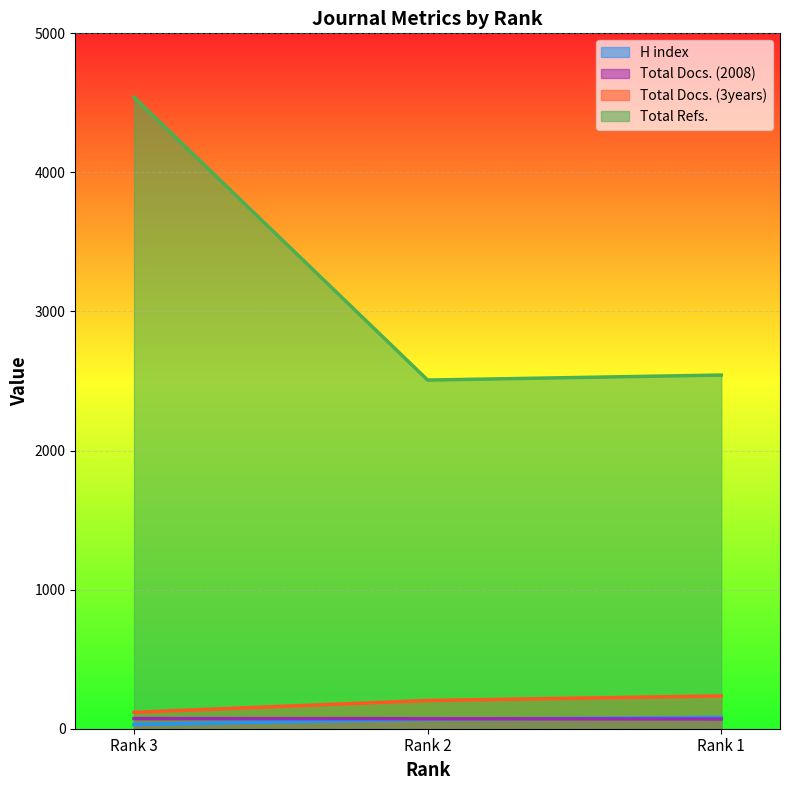

What is the sum of the Total Docs. (3years) values at Rank 2 and Rank 3?

321